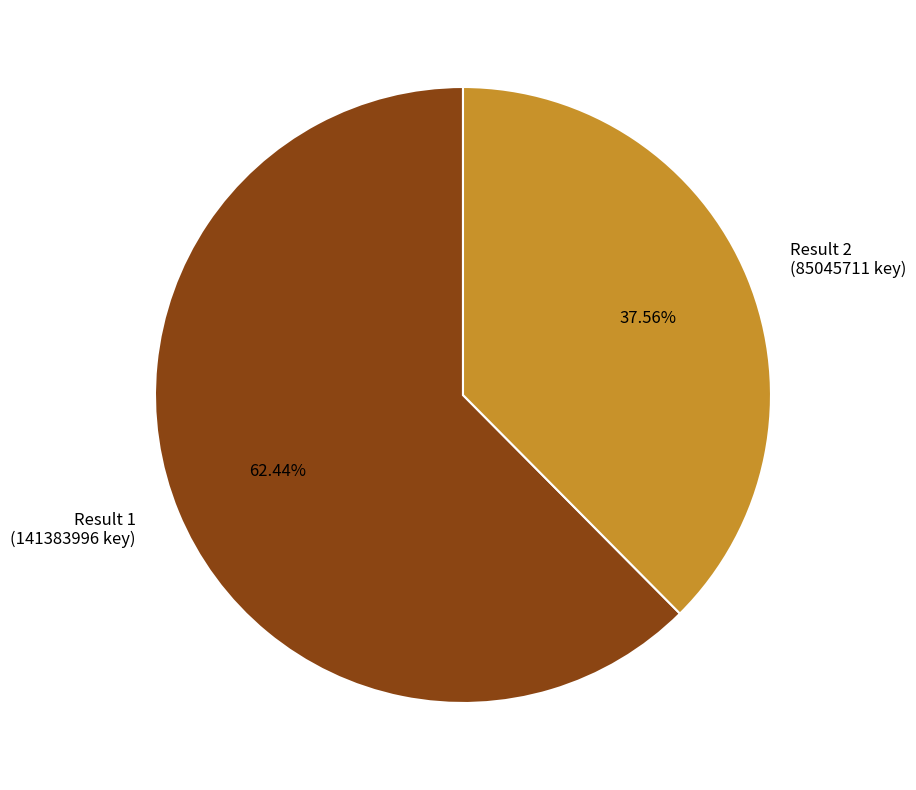

How many segments does this pie chart have?

2